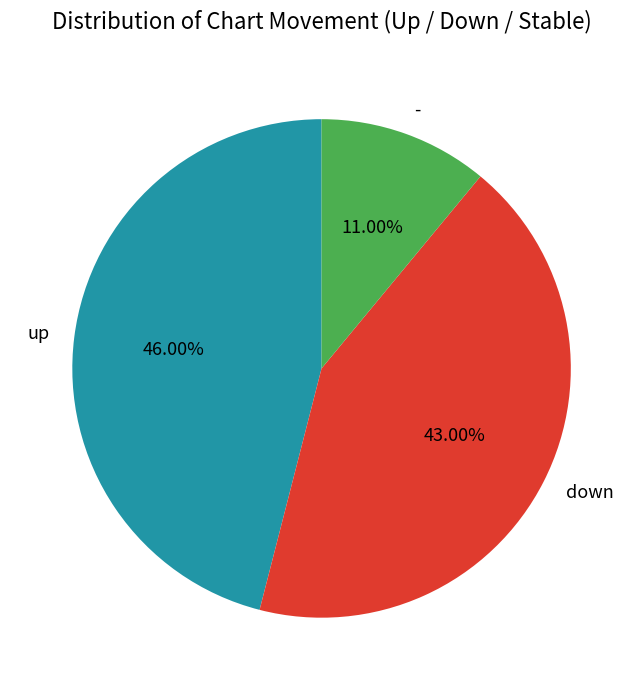

What portion of the pie excludes up?

54.0%